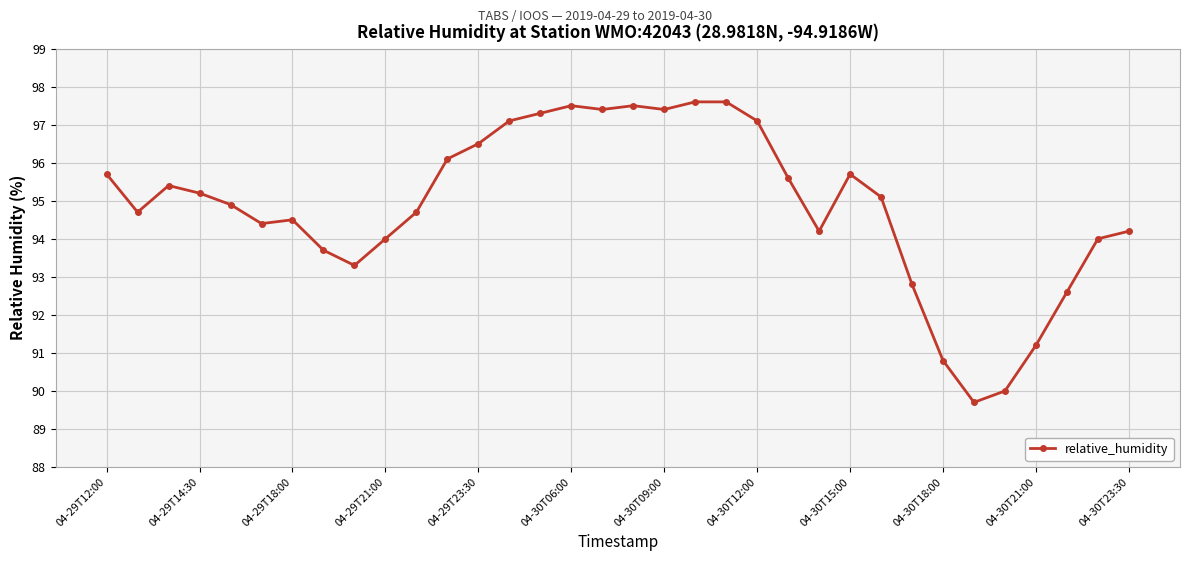

Is this an area chart (filled region under the line)?

No